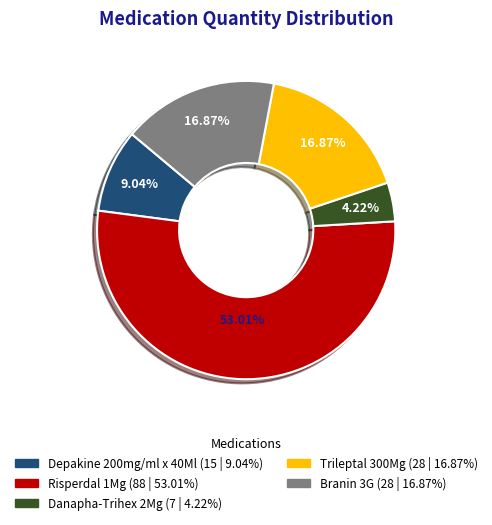

Is the sum of Branin 3G and Risperdal 1Mg greater than half?

Yes